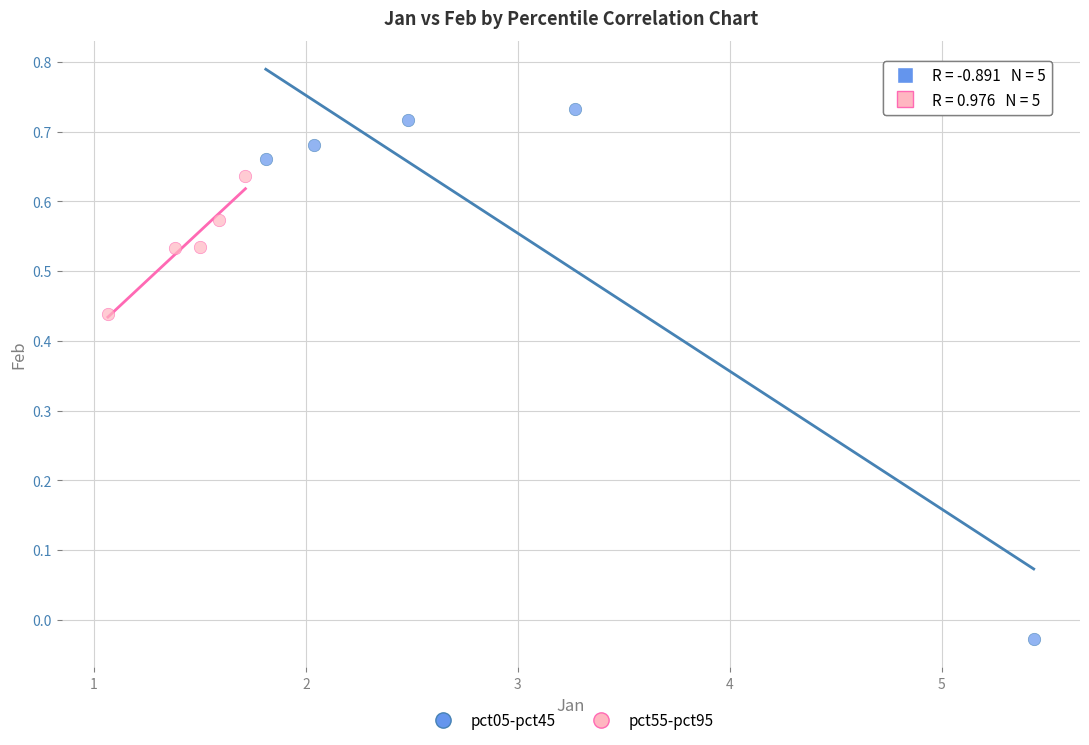

Which series contains the highest Y value?

pct05-pct45